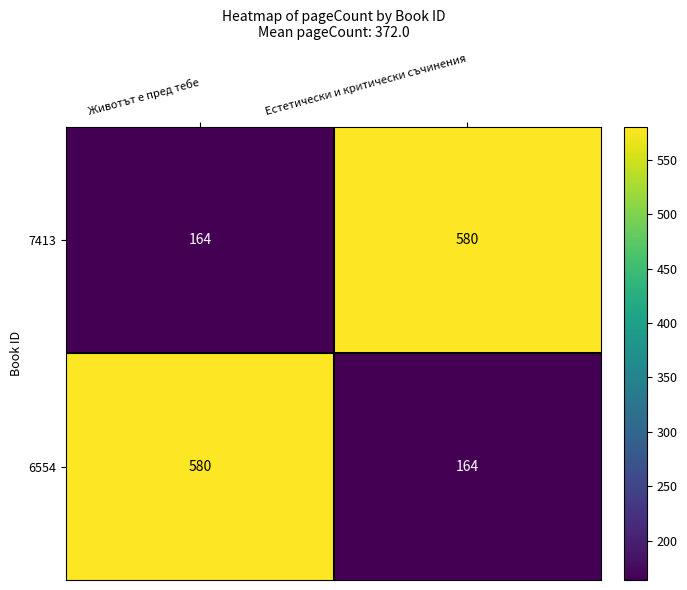

What is the sum of the 7413 values at Животът е пред тебе and Естетически и критически съчинения?

744